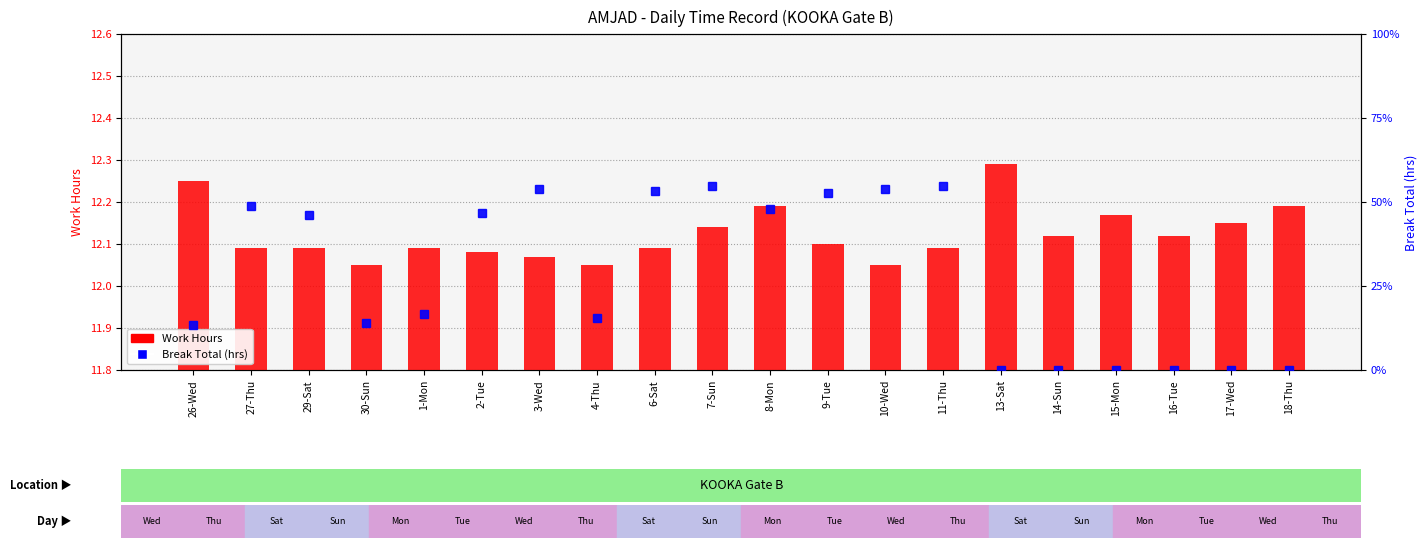

Which series has the largest total across all categories?

Work Hours